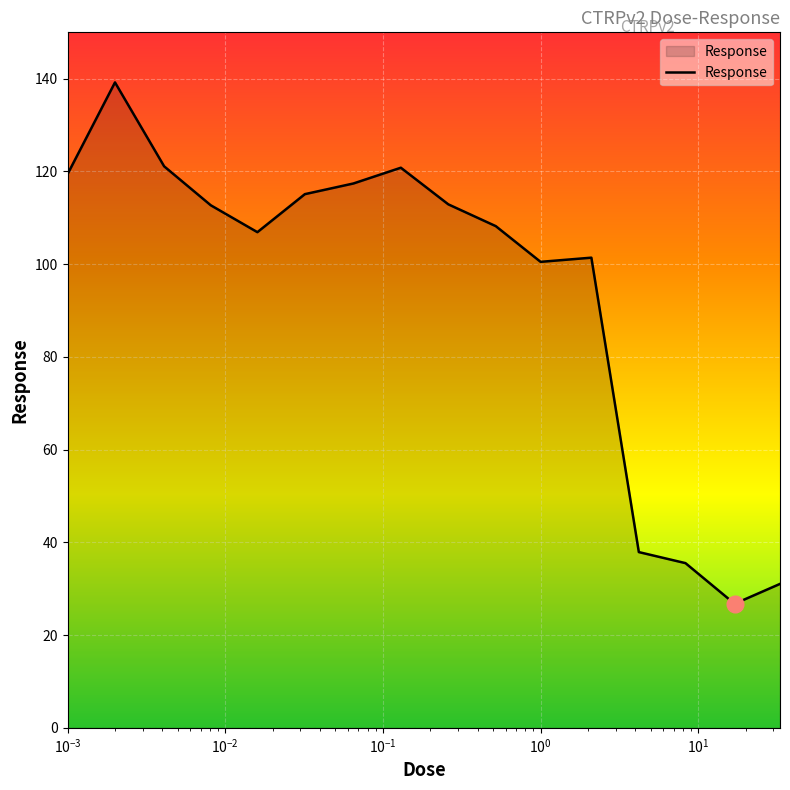

What is the maximum value shown in the chart?

139.2